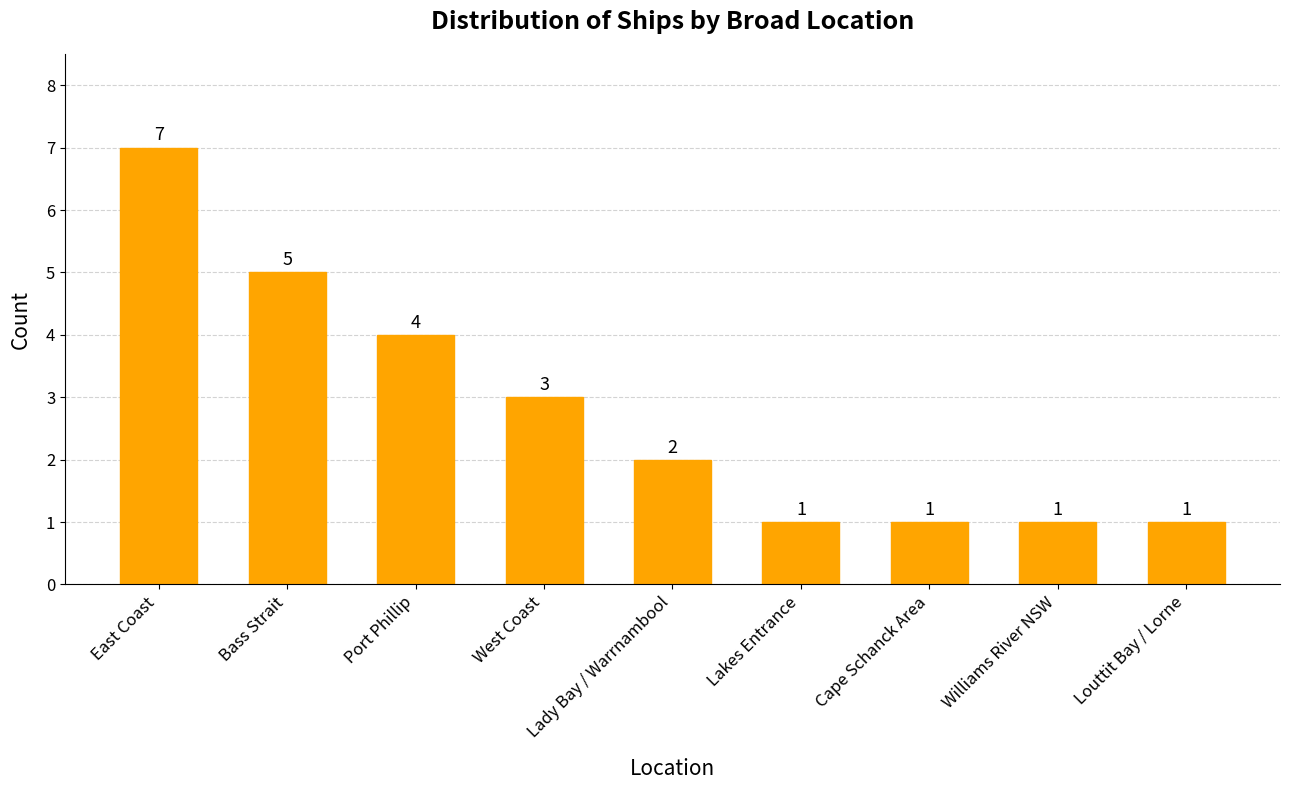

What is the label of the 2nd bar from the left?

Bass Strait